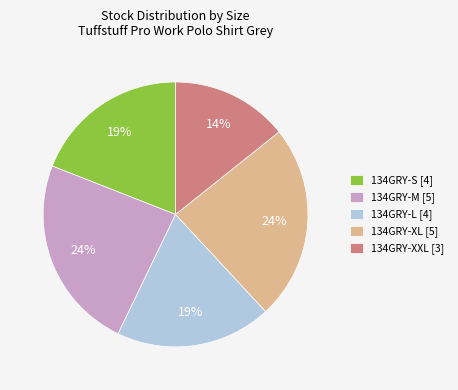

To the nearest percent, what is the difference between the 134GRY-XXL [3] and 134GRY-XL [5] slice percentages?

10%